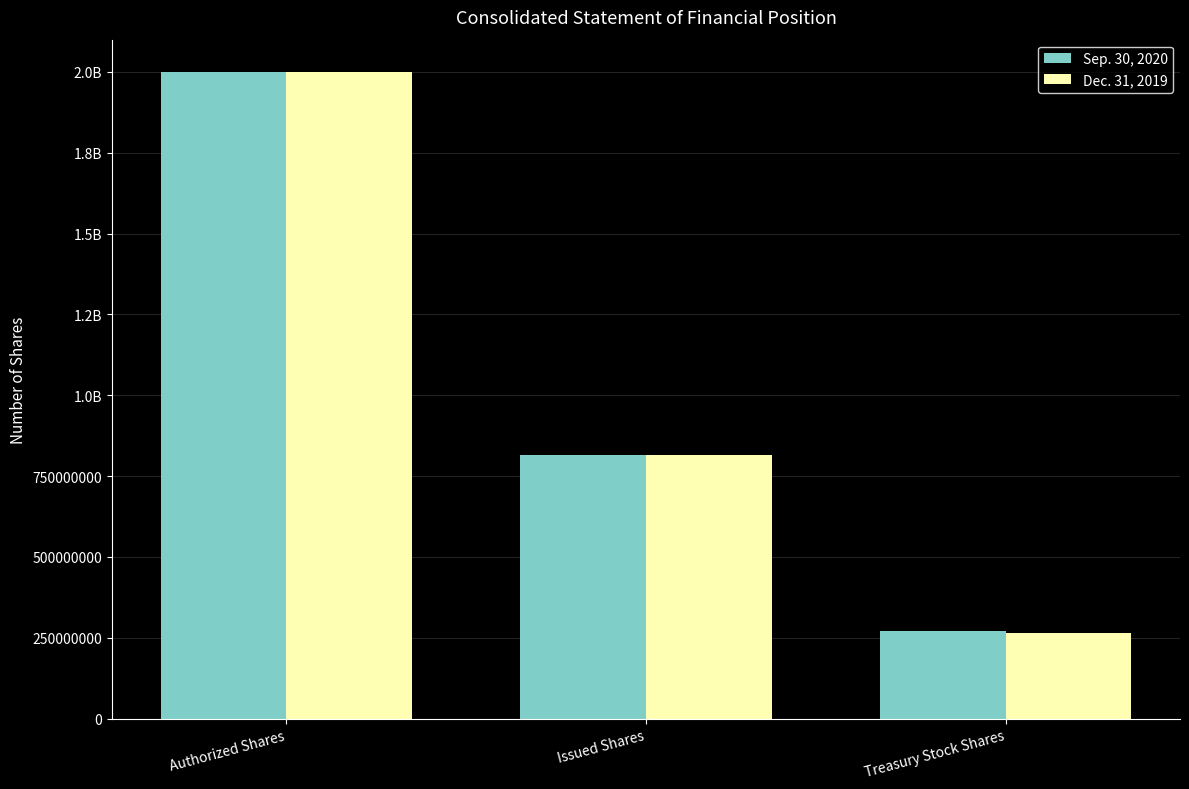

Does the chart contain stacked bars?

No